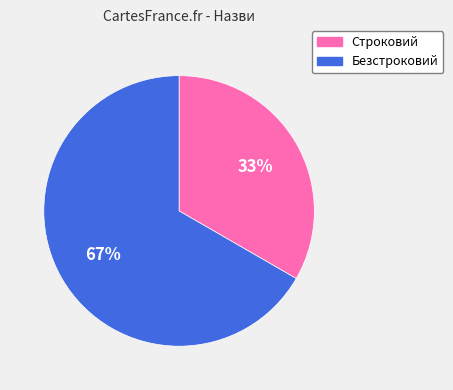

Which slice is the smallest?

Строковий